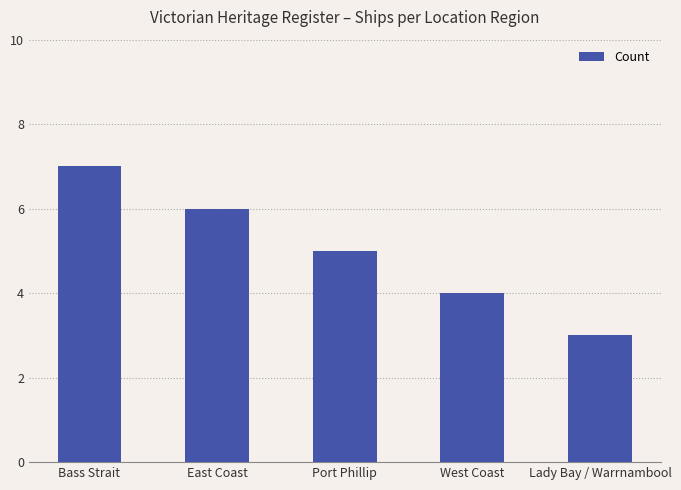

Where does the data first go above 5?

Bass Strait